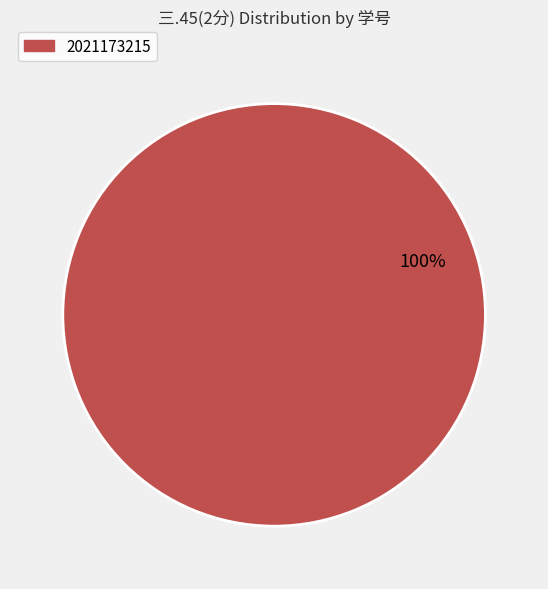

Is there any slice that represents more than half of the pie?

Yes